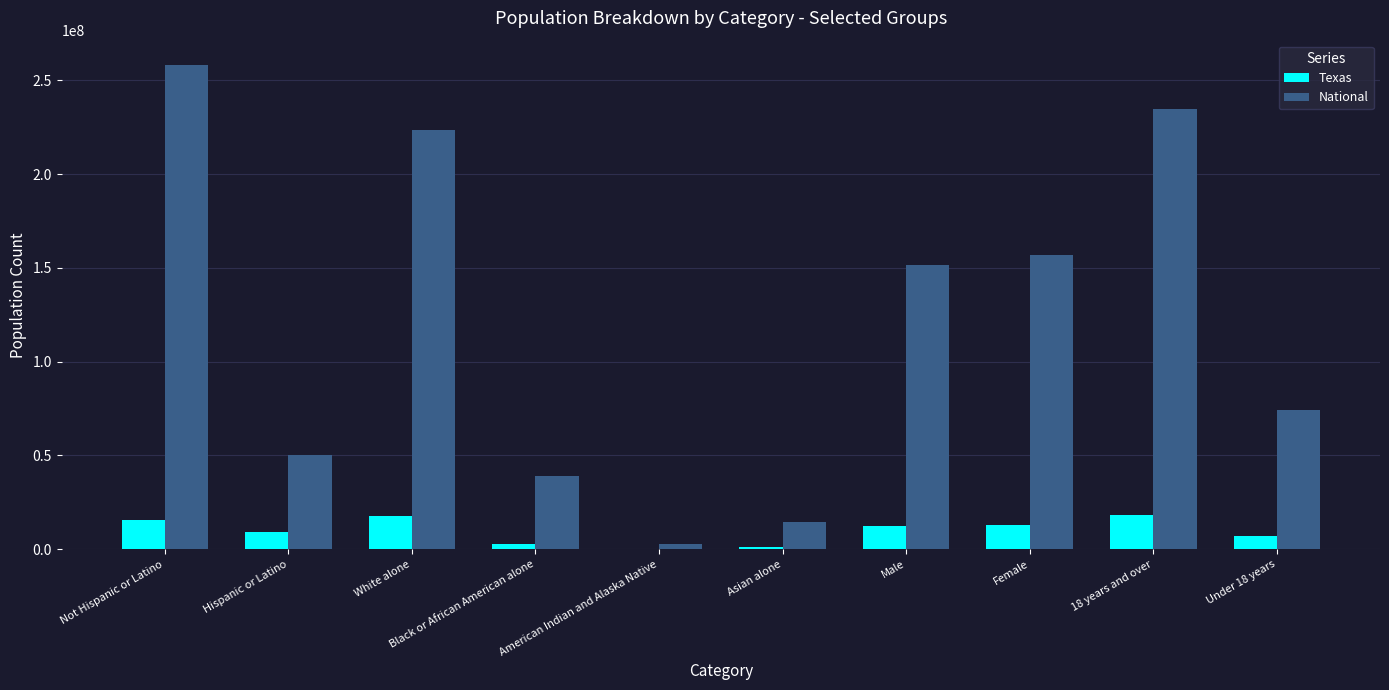

What is the highest value of the Texas series?

18279737